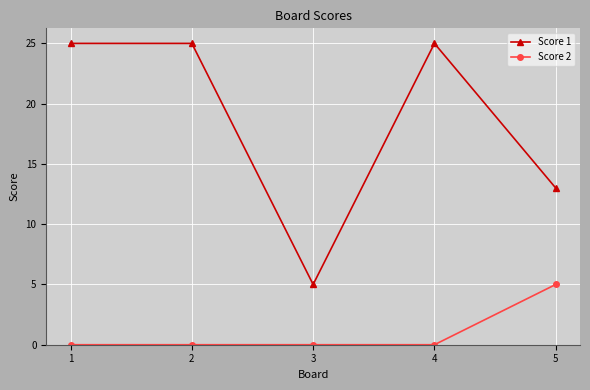

What is the difference between the maximum and minimum values in the Score 2 series?

5